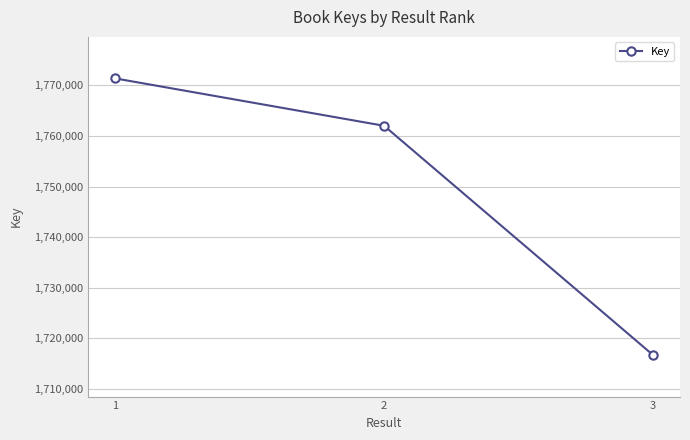

What is the ratio of the value at 3 to the value at 1?

1.0